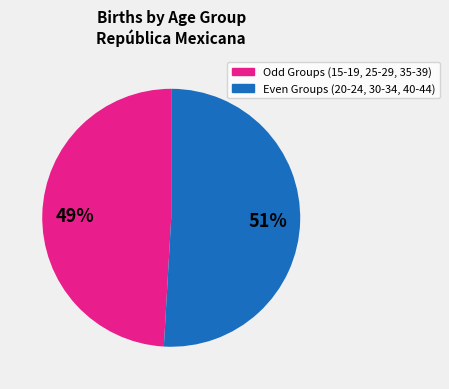

To the nearest percent, what is the difference between the largest and smallest slice percentages?

2%